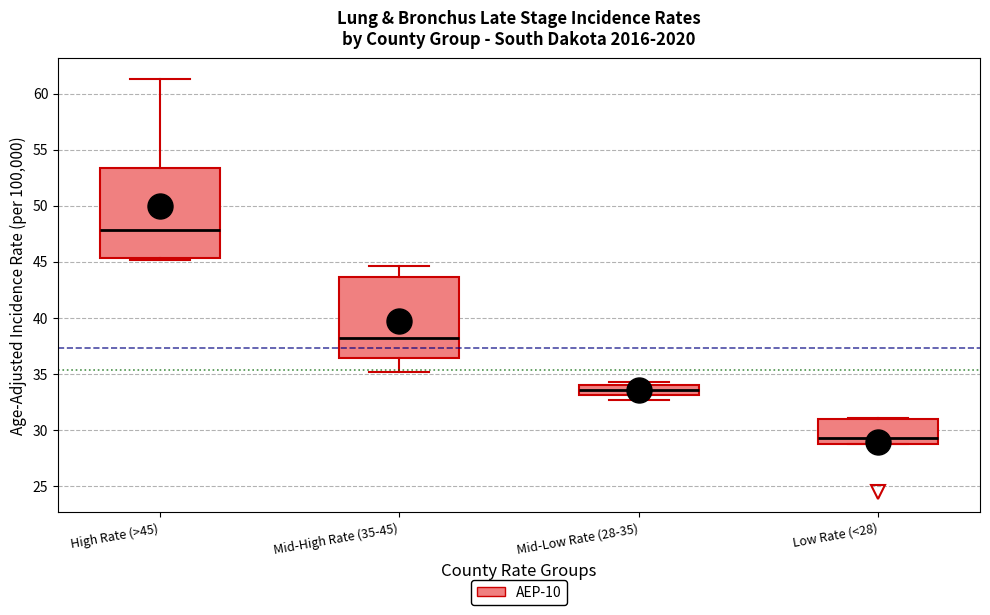

Which box is the tallest, from its lower edge to its upper edge?

High Rate (>45)